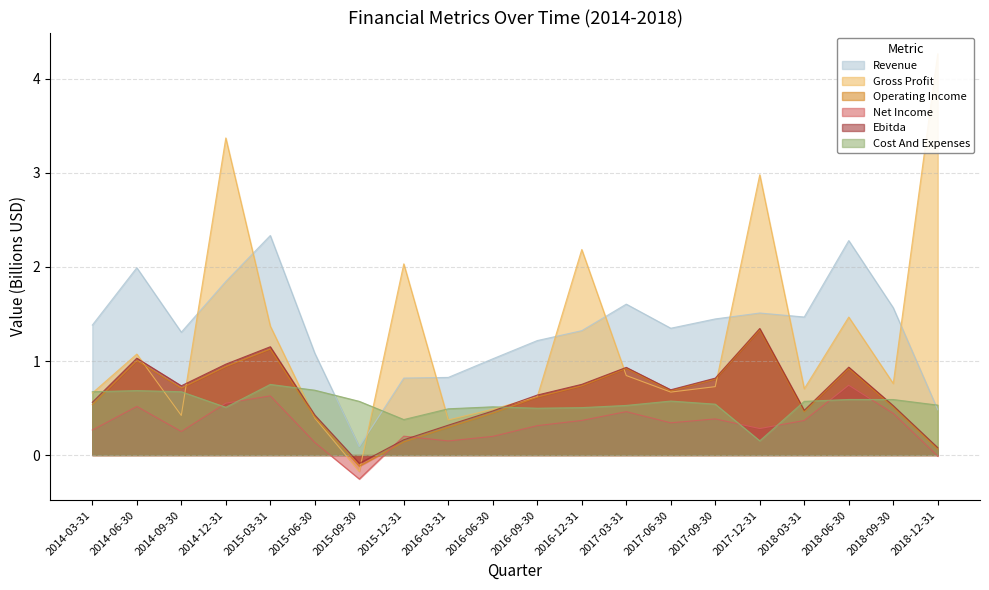

In Gross Profit, how many points are lower than both neighbors (excluding endpoints)?

6